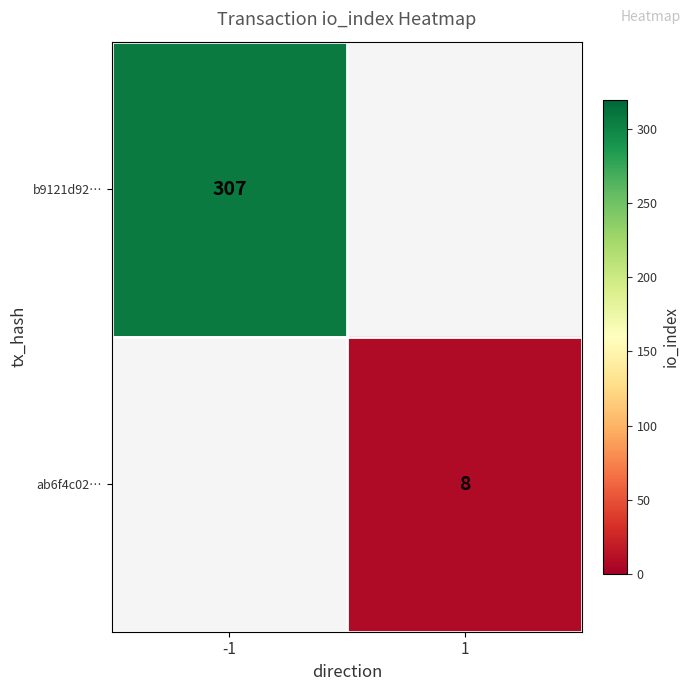

Is it true that b9121d92… equals 307 at -1?

True